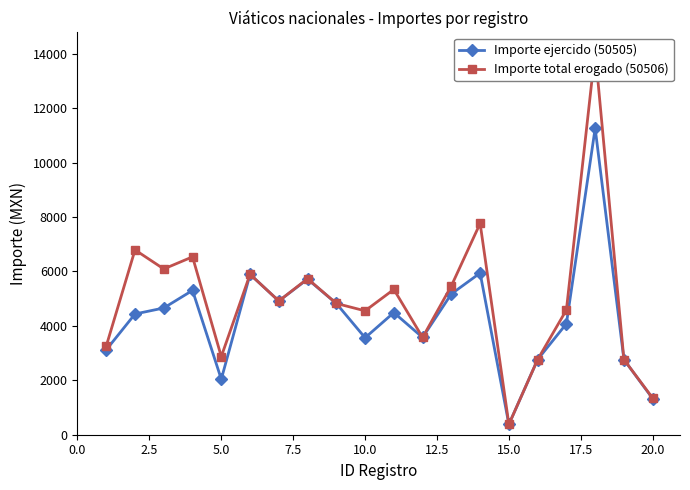

What is the maximum value for Importe ejercido (50505)?

11259.0